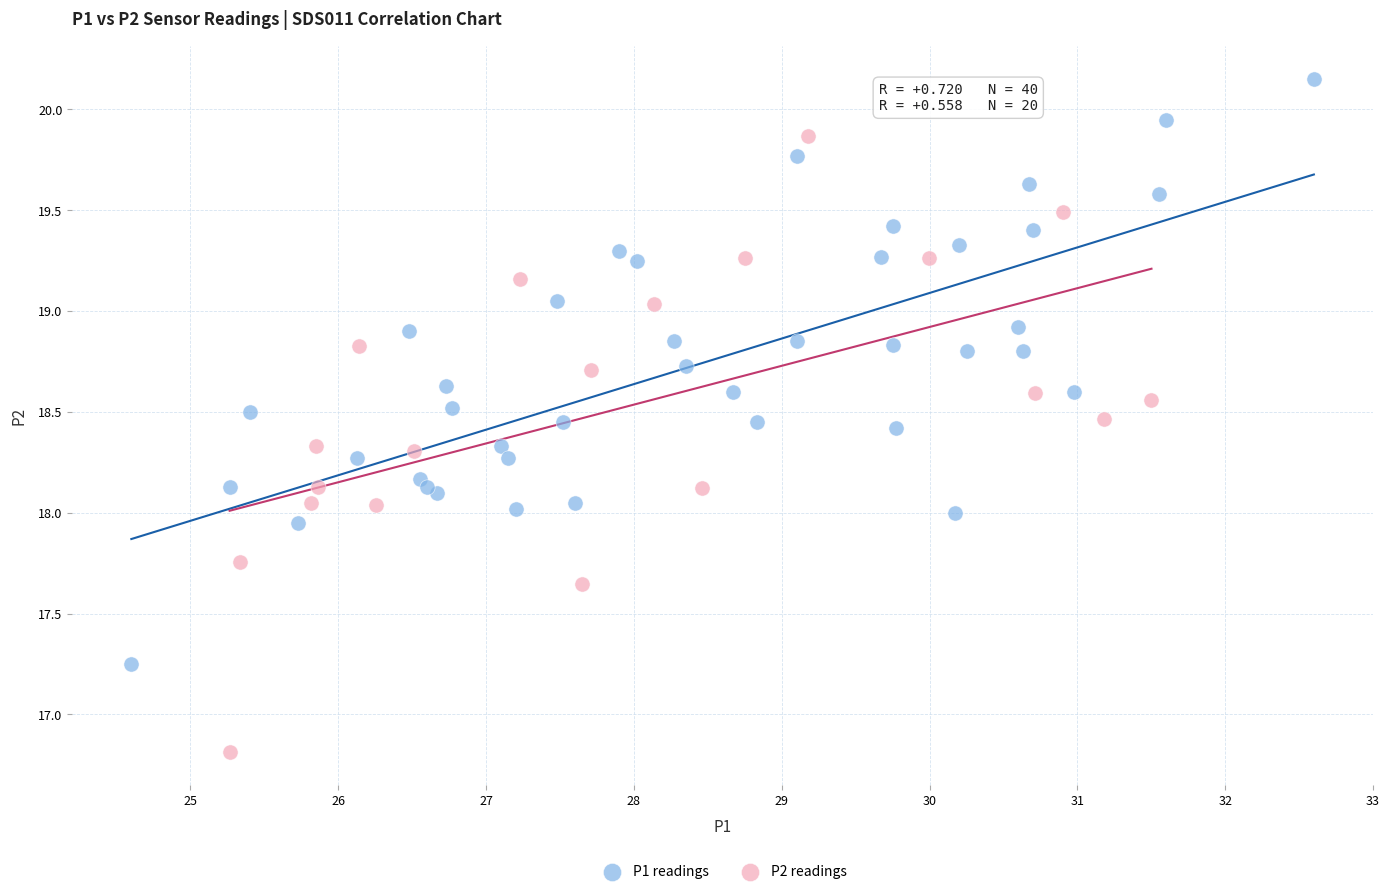

Which series has the largest Y range (max minus min)?

P2 readings